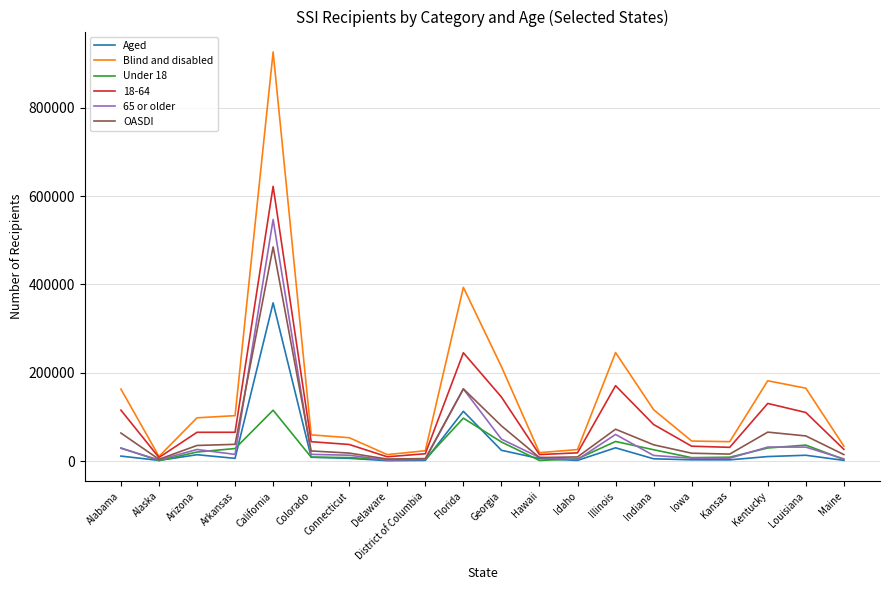

At which category is the sum across all series the highest?

California